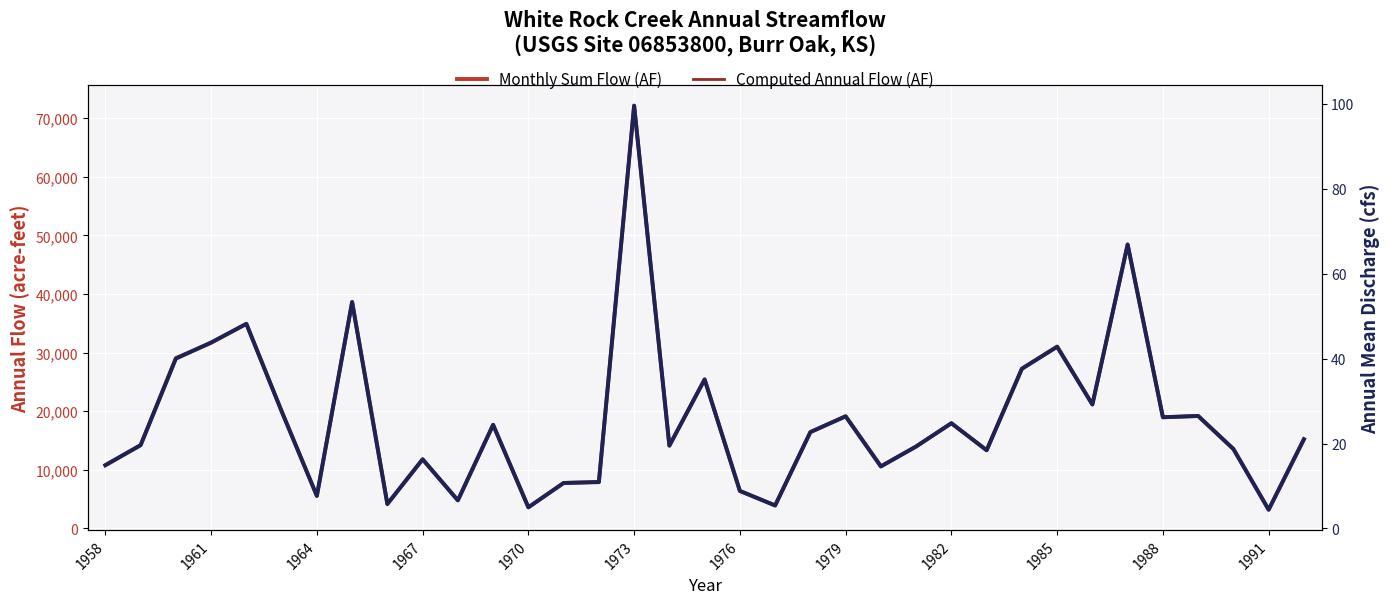

What is the total value across all series at 1991?

6396.5